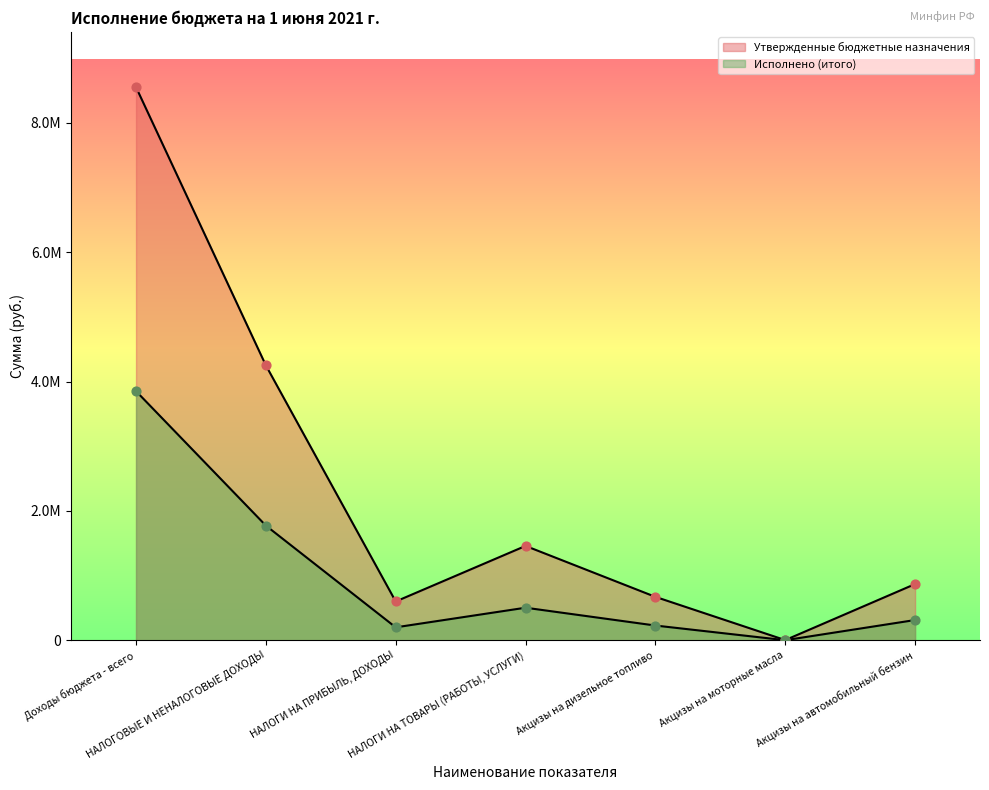

Is the value of Исполнено (итого) at Акцизы на моторные масла greater than the value of Утвержденные бюджетные назначения at Акцизы на автомобильный бензин?

No